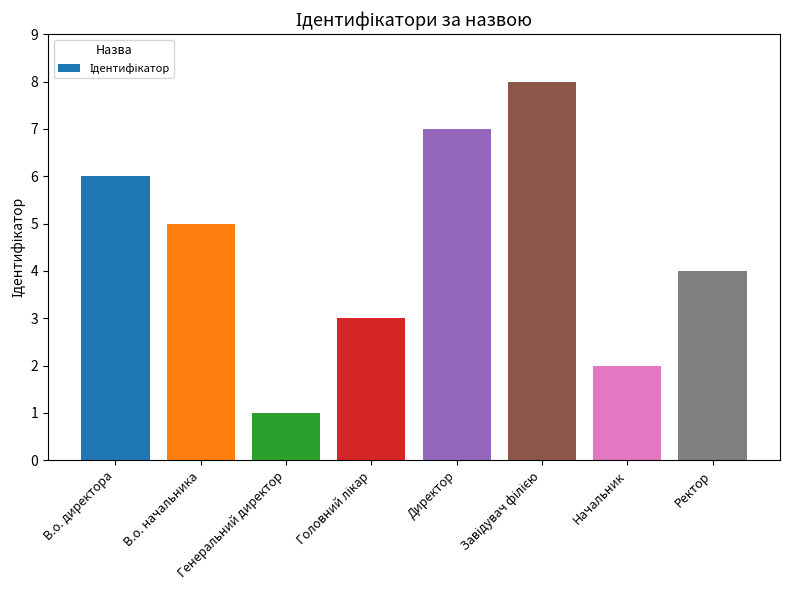

True or false: the data shows 12 at Директор.

False